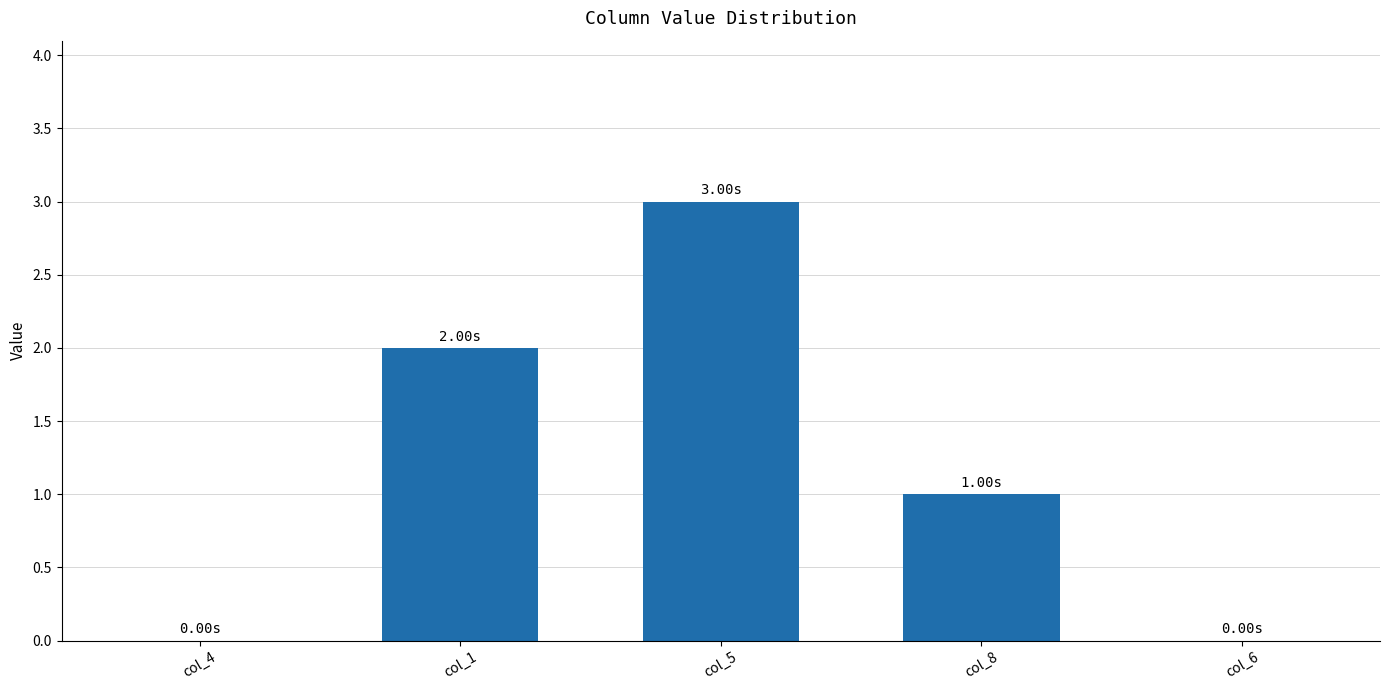

What is the difference between the values at col_4 and col_5?

3